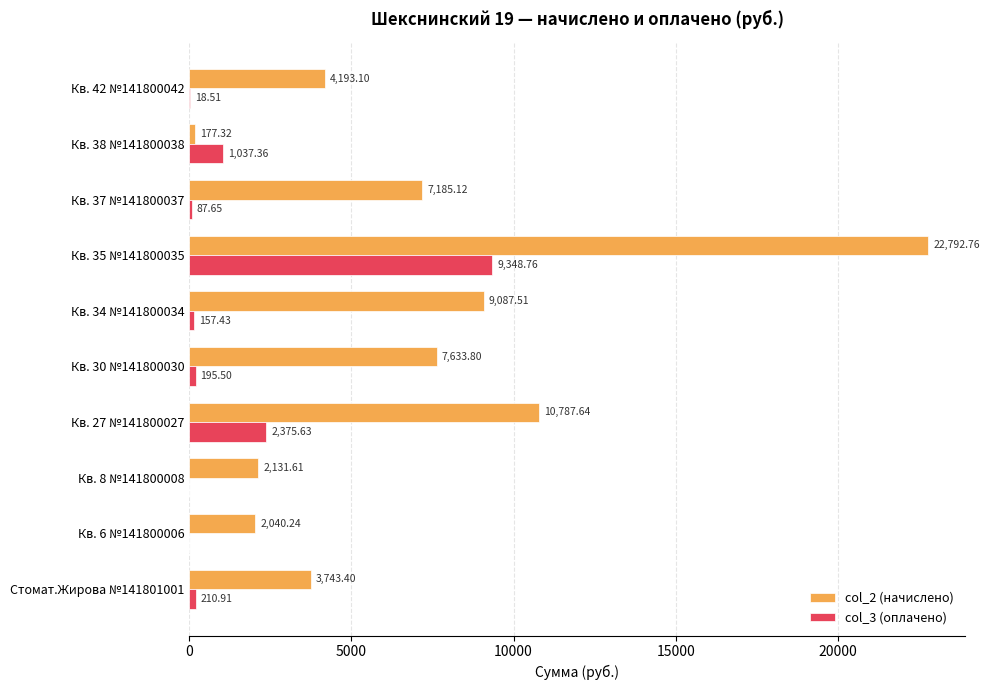

How many values in the col_2 (начислено) series exceed 7185?

5